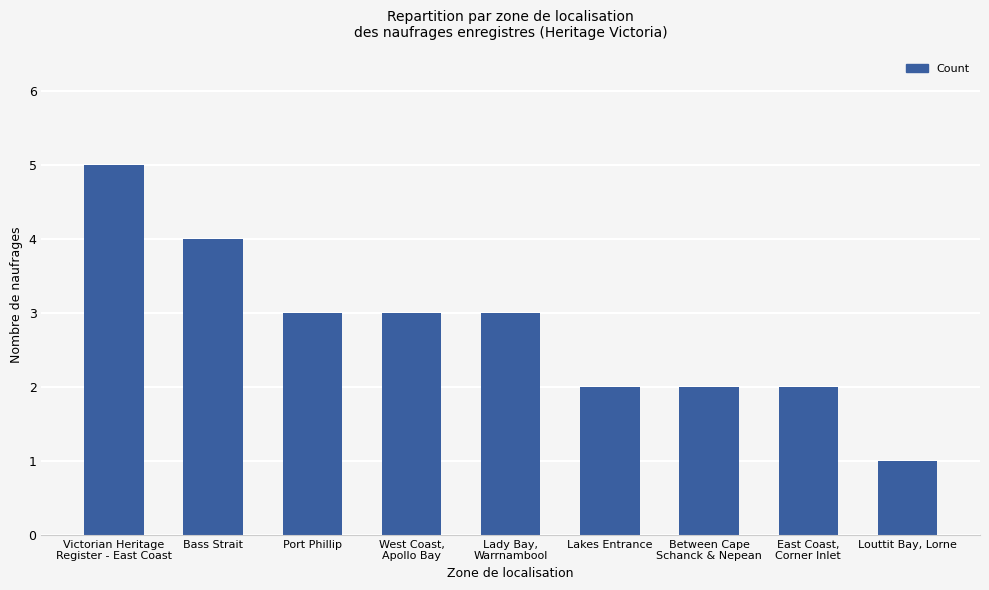

What is the label of the 2nd bar from the right?

East Coast,
Corner Inlet